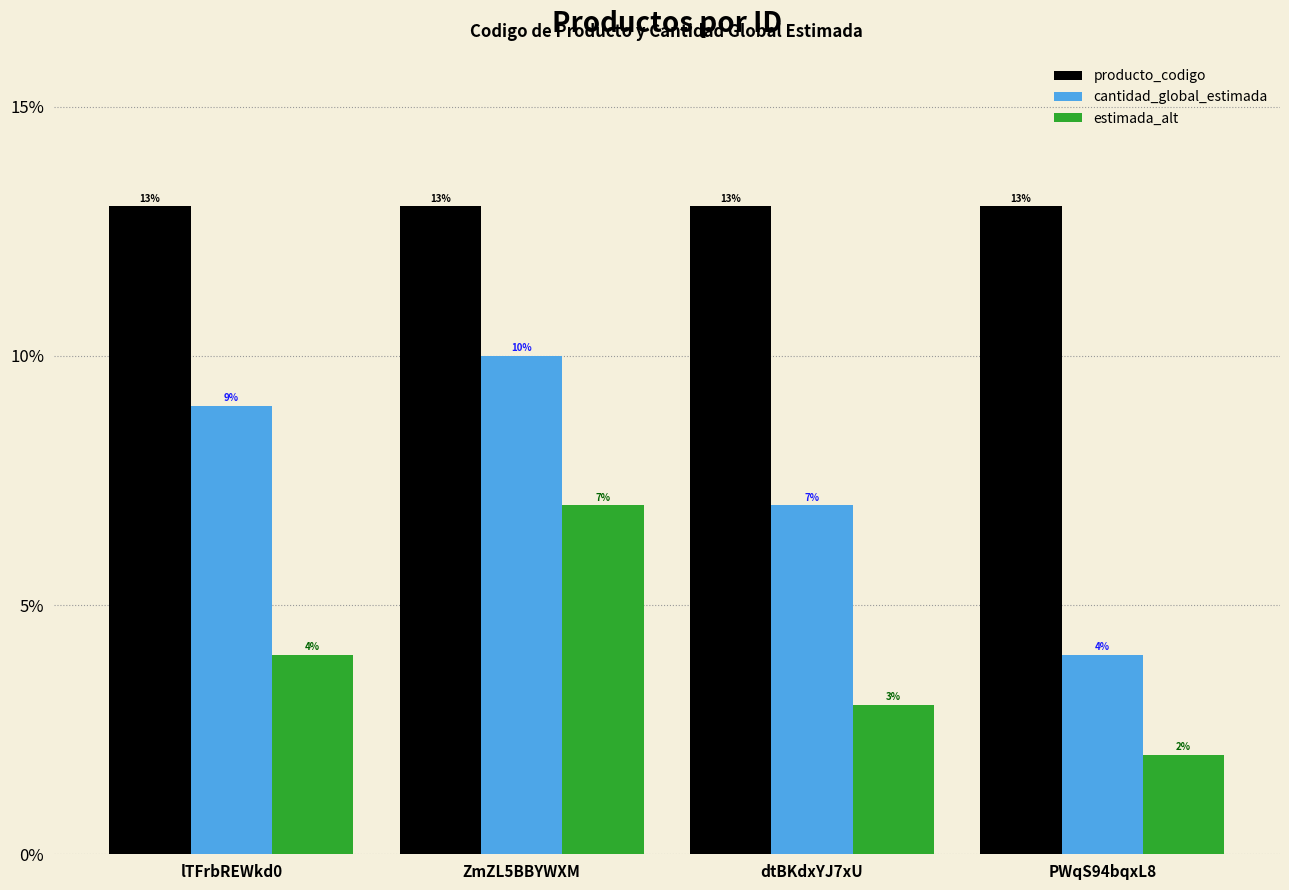

List the labels in order of cantidad_global_estimada value, smallest first.

PWqS94bqxL8, dtBKdxYJ7xU, lTFrbREWkd0, ZmZL5BBYWXM